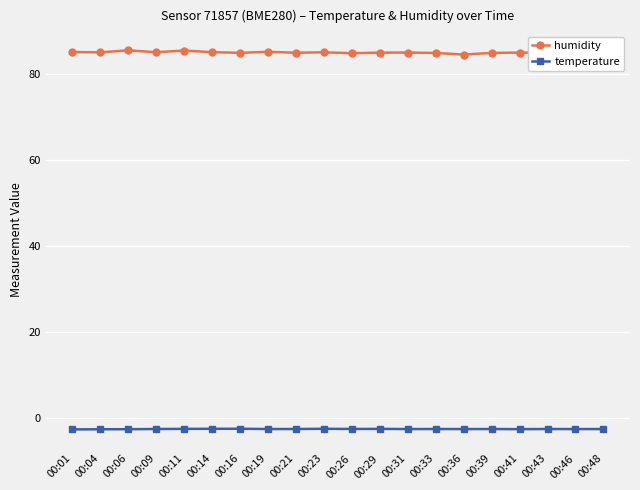

Which series has the widest spread of values?

humidity